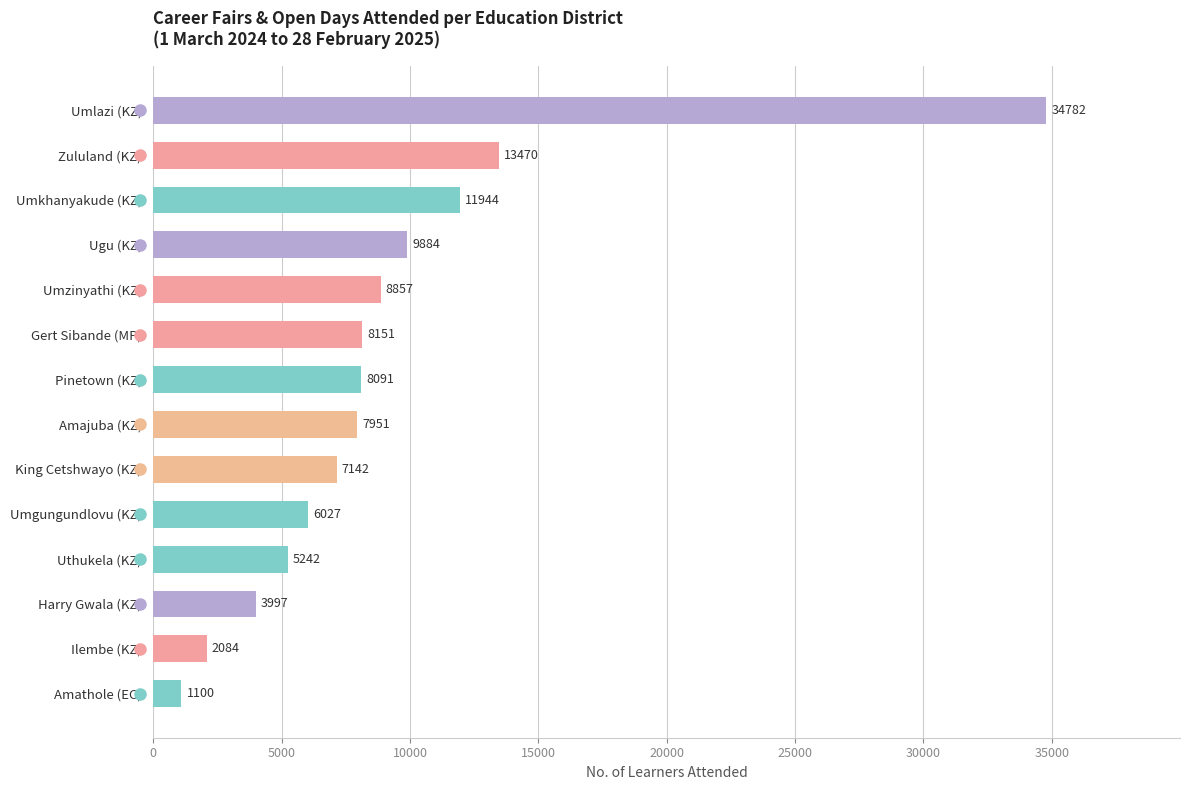

What is the smallest value displayed?

1100